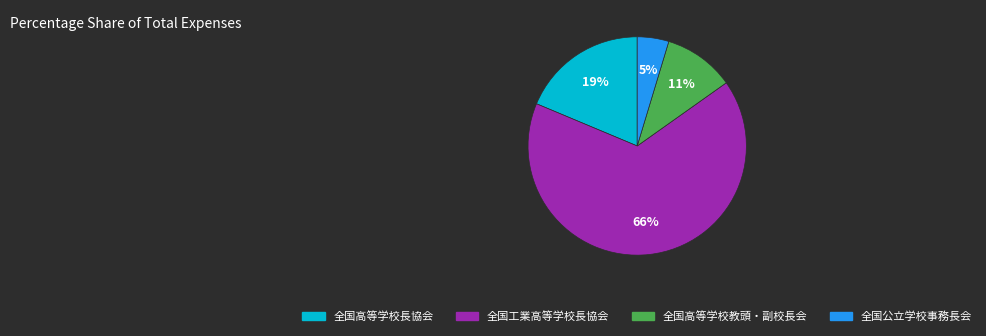

Count the number of slices in the pie.

4